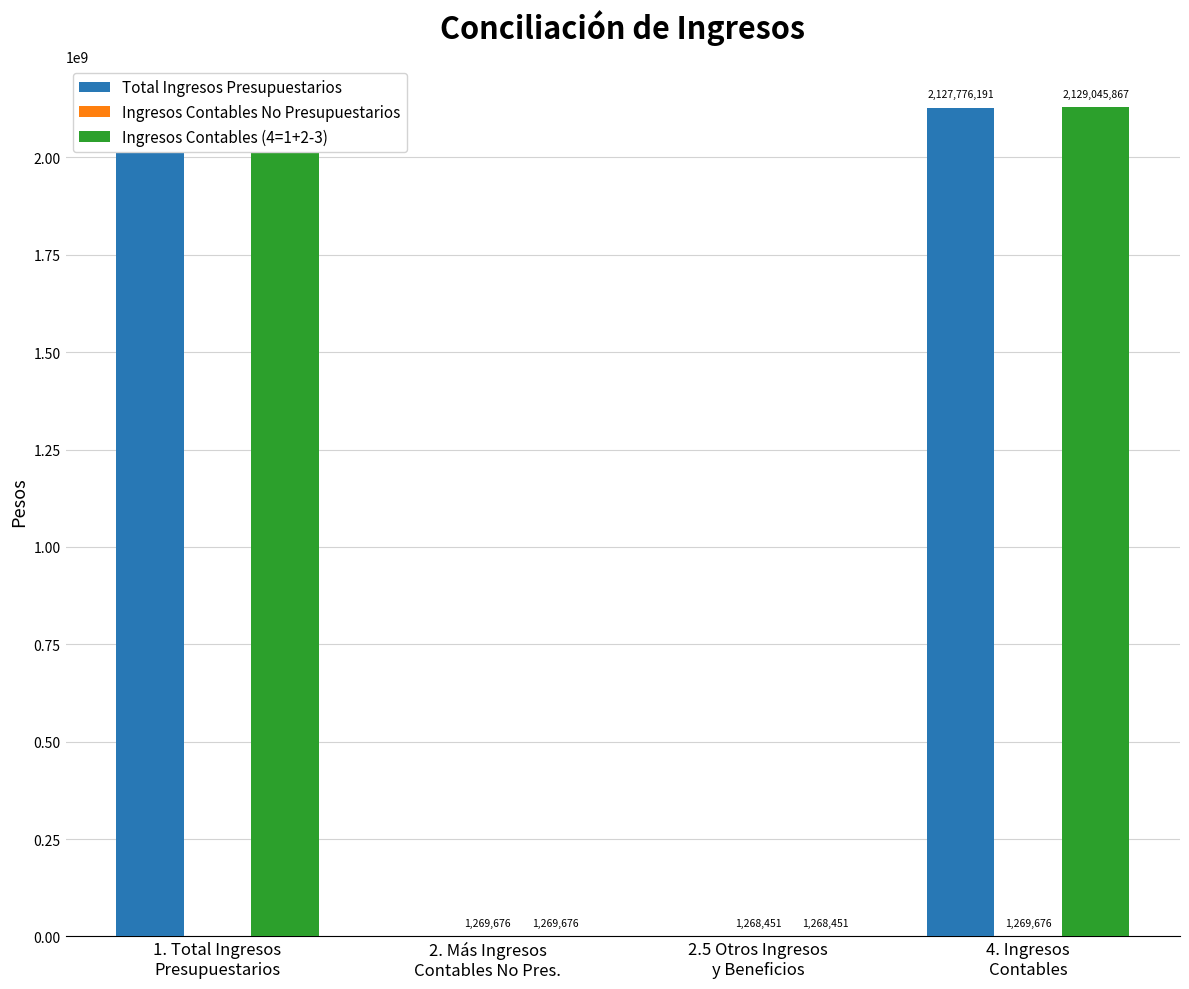

What is the sum of the Total Ingresos Presupuestarios values at 4. Ingresos
Contables and 2.5 Otros Ingresos
y Beneficios?

2127776190.8